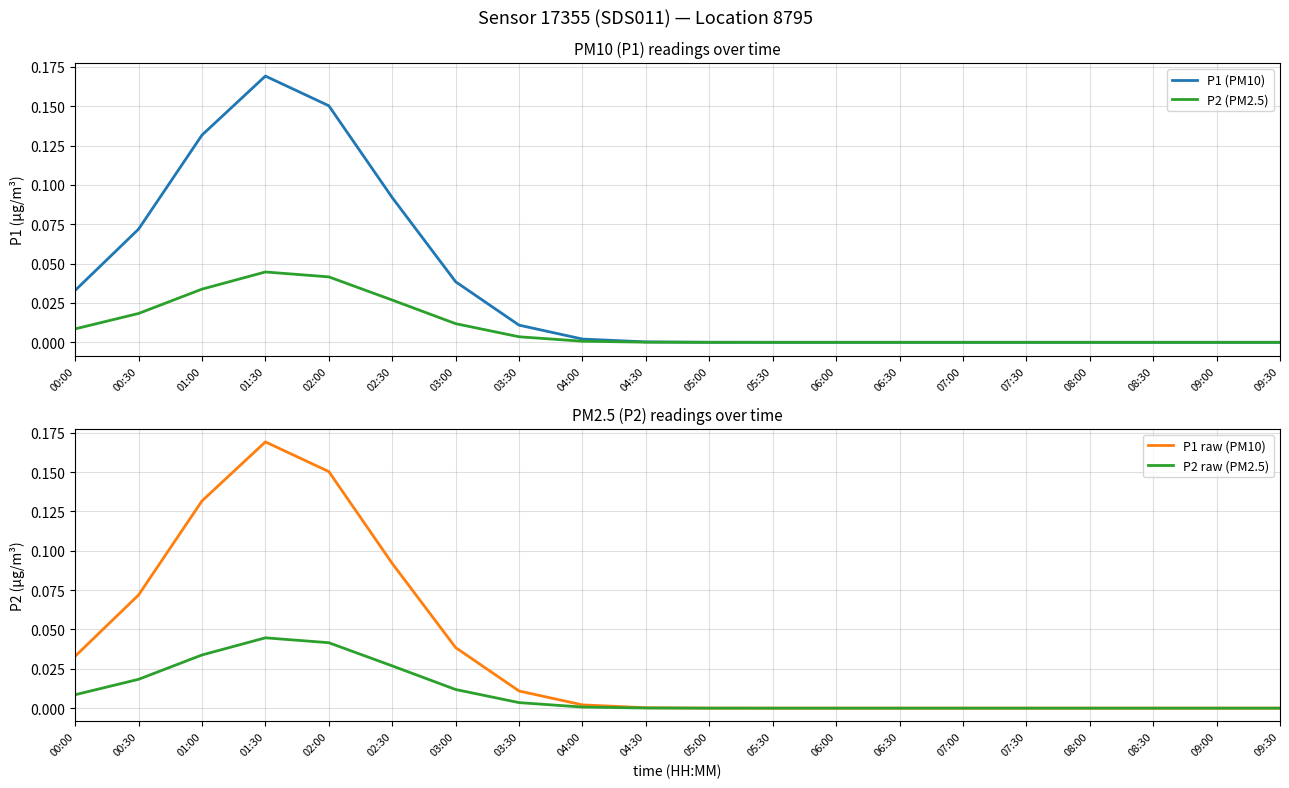

True or false: P1 (PM10) and P2 (PM2.5) cross at least once.

False